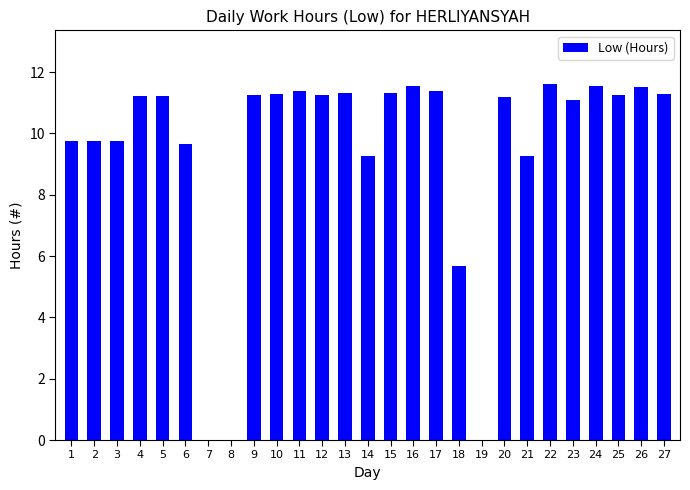

True or false: the data shows 5.4 at 12.

False